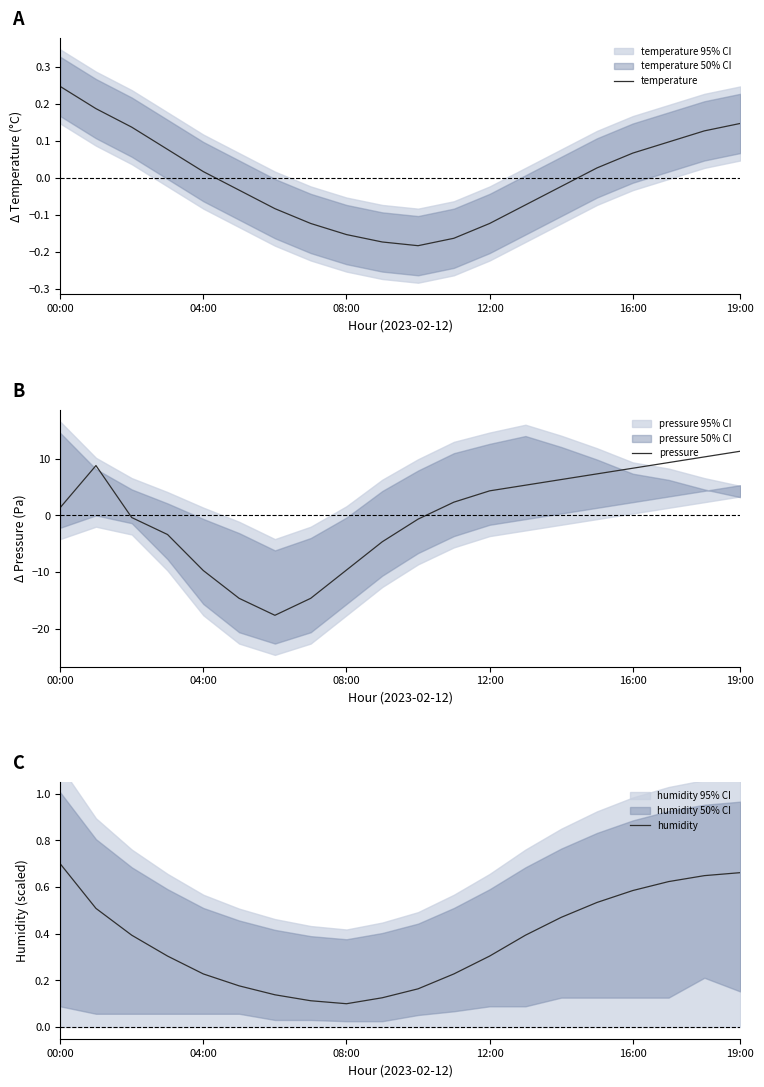

At how many categories does at least one series exceed 0?

20